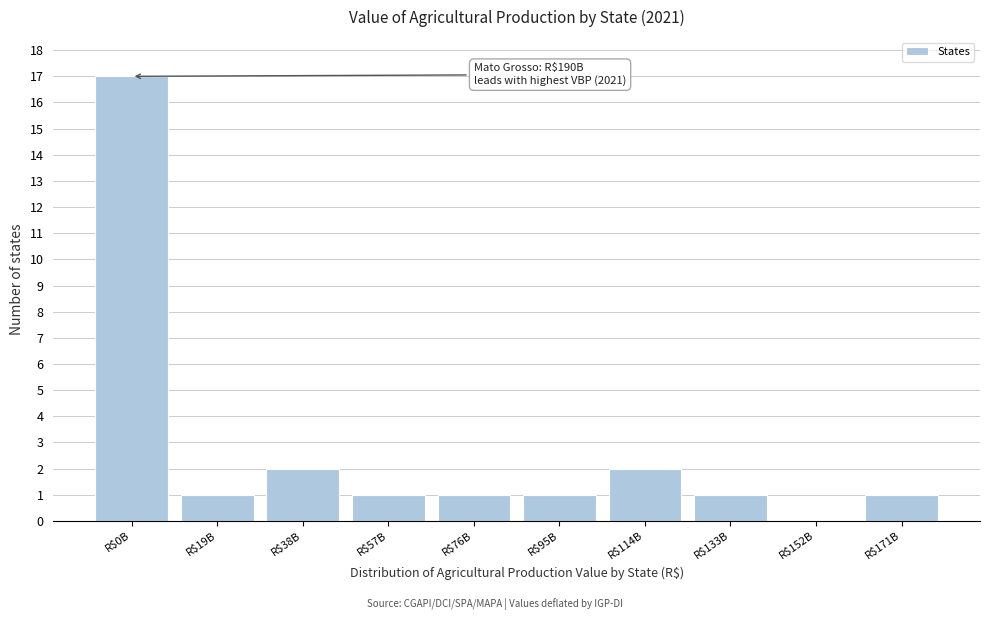

What is the sum of all values?

27